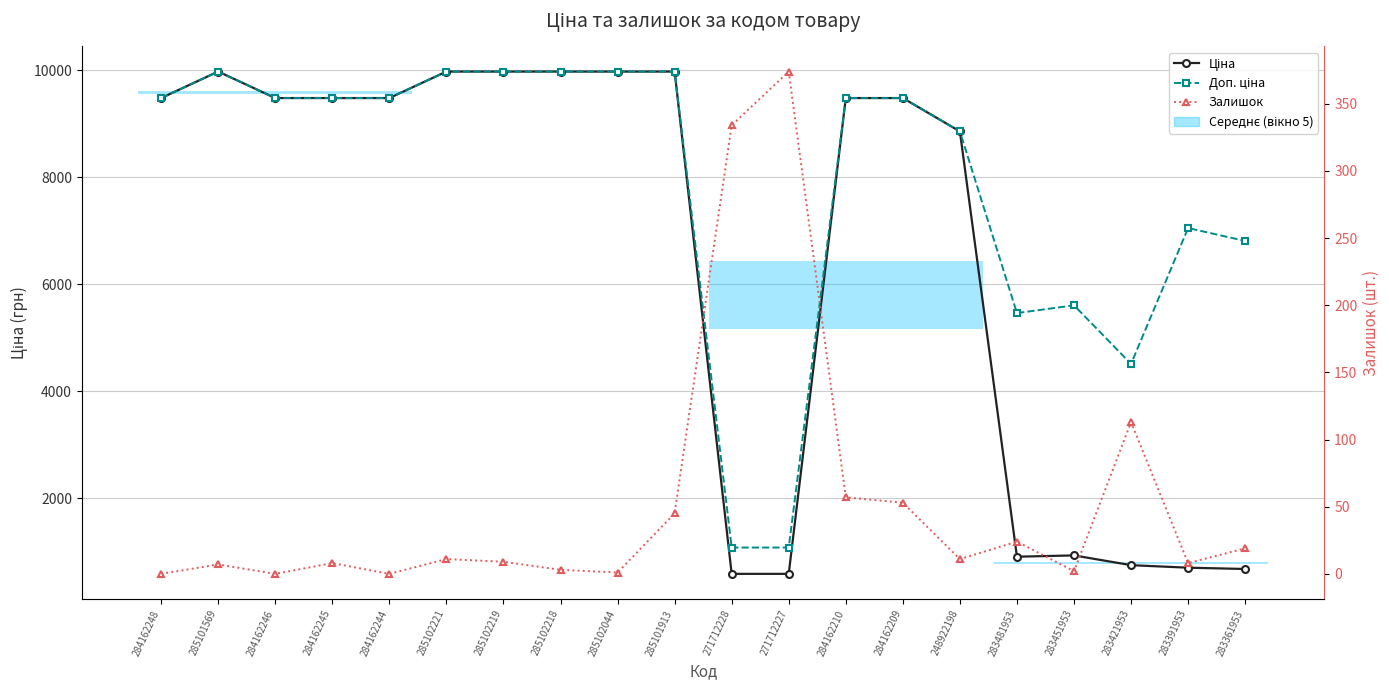

Reading left to right, what are all the values shown in this chart?

Ціна: 284162248=9480.1	285101569=9975.0	284162246=9480.1	284162245=9480.1	284162244=9480.1	285102221=9975.0	285102219=9975.0	285102218=9975.0	285102044=9975.0	285101913=9975.0	271712228=589.9	271712227=589.9	284162210=9480.1	284162209=9480.1	248922198=8856.7	283481953=910.4	283451953=934.5	283421953=752.2	283391953=705.1	283361953=681.0
Доп. ціна: 284162248=9480.1	285101569=9975.0	284162246=9480.1	284162245=9480.1	284162244=9480.1	285102221=9975.0	285102219=9975.0	285102218=9975.0	285102044=9975.0	285101913=9975.0	271712228=1081.7	271712227=1081.7	284162210=9480.1	284162209=9480.1	248922198=8856.7	283481953=5462.3	283451953=5607.2	283421953=4513.3	283391953=7051.3	283361953=6809.8
Залишок: 284162248=0.0	285101569=7.0	284162246=0.0	284162245=8.0	284162244=0.0	285102221=11.0	285102219=9.0	285102218=3.0	285102044=1.0	285101913=45.0	271712228=334.0	271712227=374.0	284162210=57.0	284162209=53.0	248922198=11.0	283481953=24.0	283451953=2.0	283421953=113.0	283391953=8.0	283361953=19.0